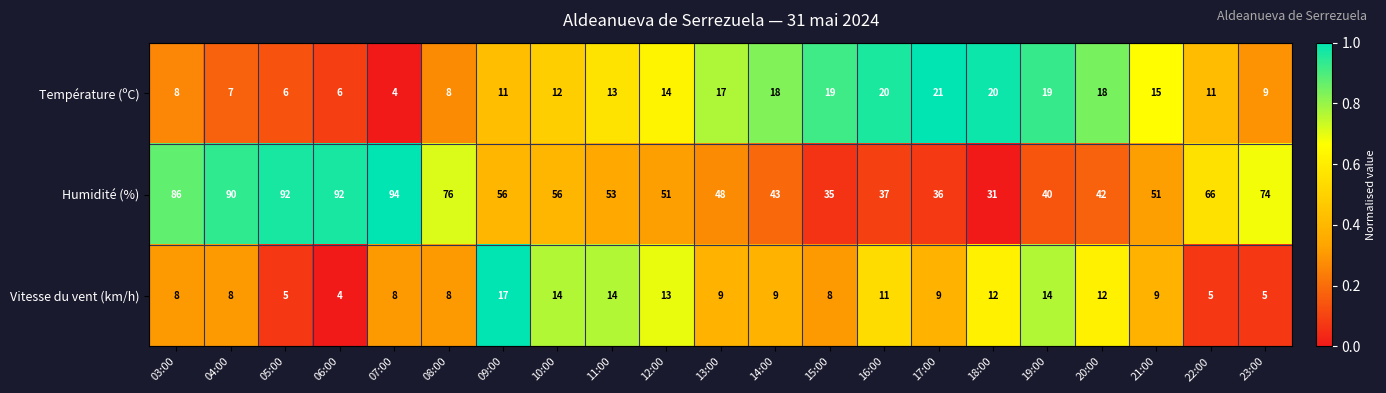

What is the total value across all series at 22:00?

82